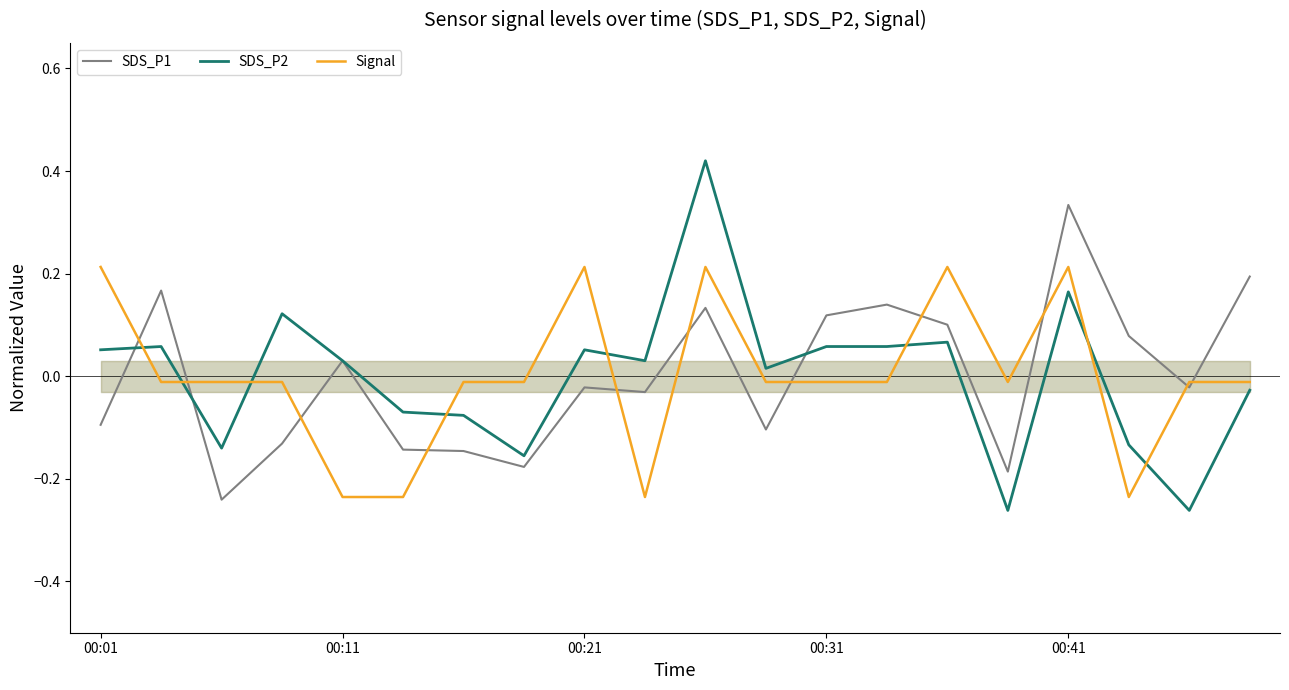

What is the value of the SDS_P2 point at the 13th from the left?

0.1